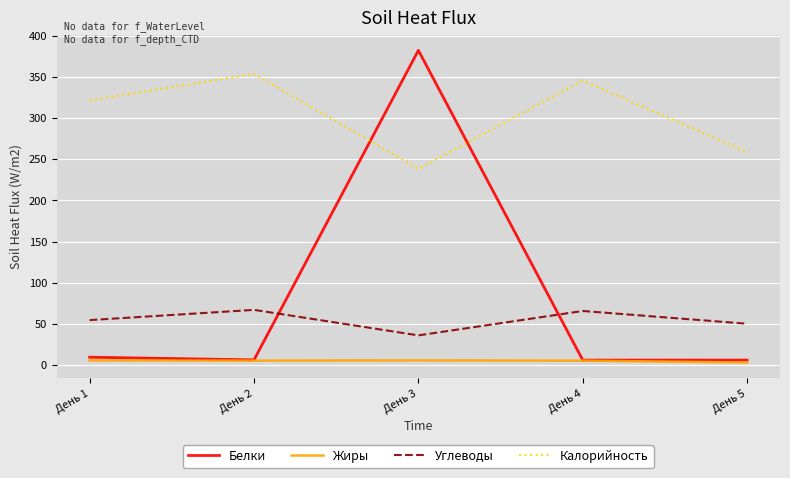

Which series changed the most between День 1 and День 3?

Белки